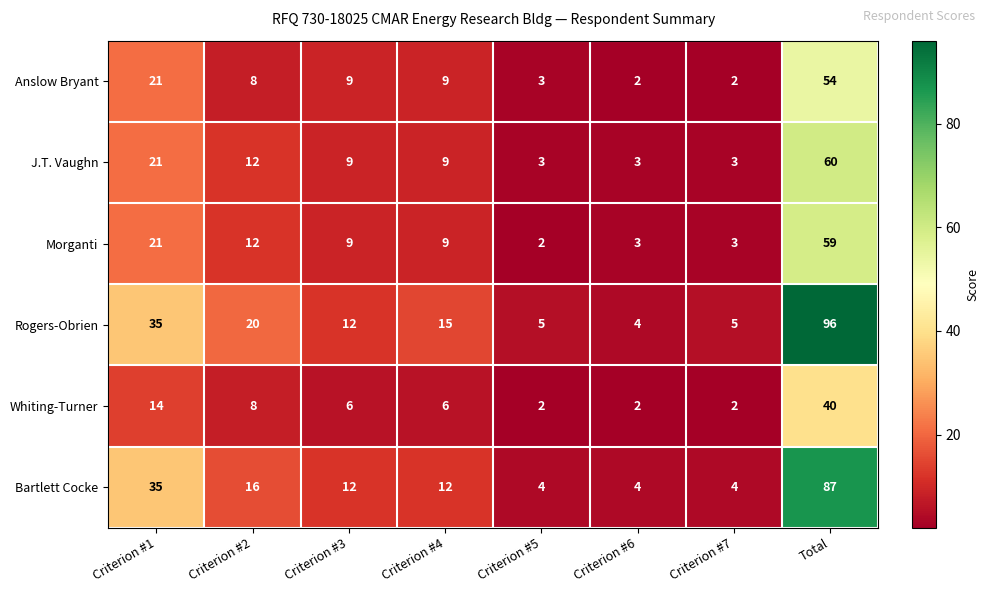

Rank the series by their maximum value, from highest to lowest.

Rogers-Obrien, Bartlett Cocke, J.T. Vaughn, Morganti, Anslow Bryant, Whiting-Turner